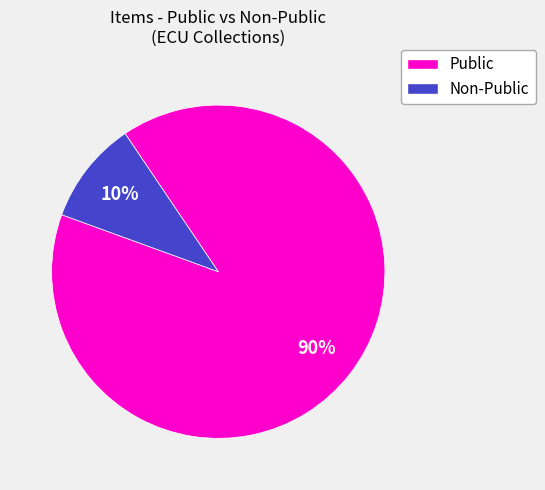

To the nearest percent, what is the average slice percentage?

50%